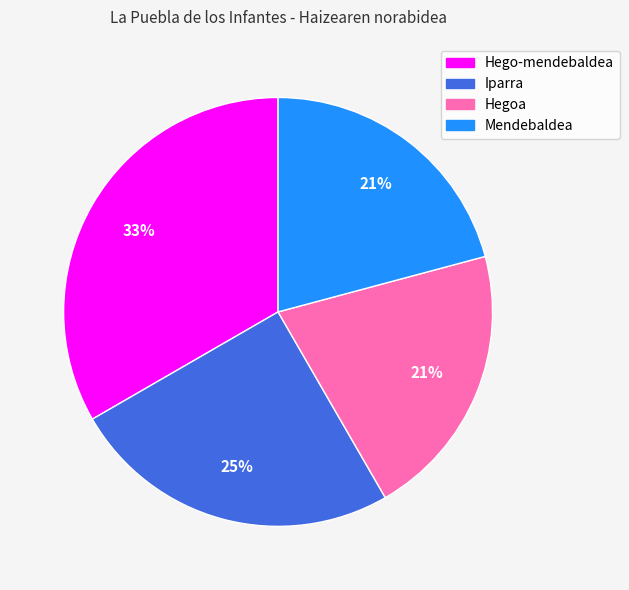

Which has a higher value, Mendebaldea or Iparra?

Iparra